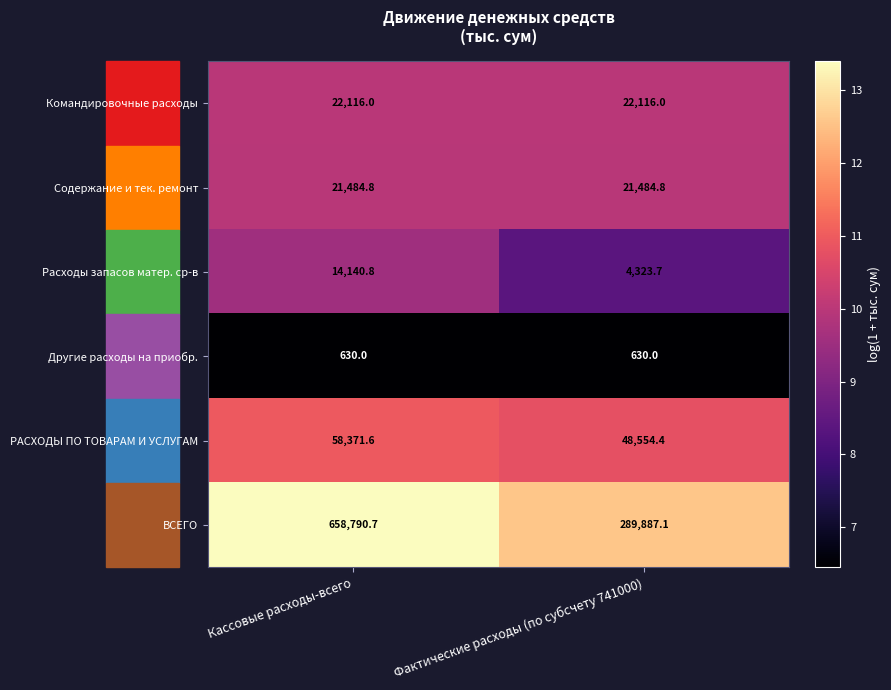

Is it true that Другие расходы на приобр. equals 127.8 at Фактические расходы (по субсчету 741000)?

False